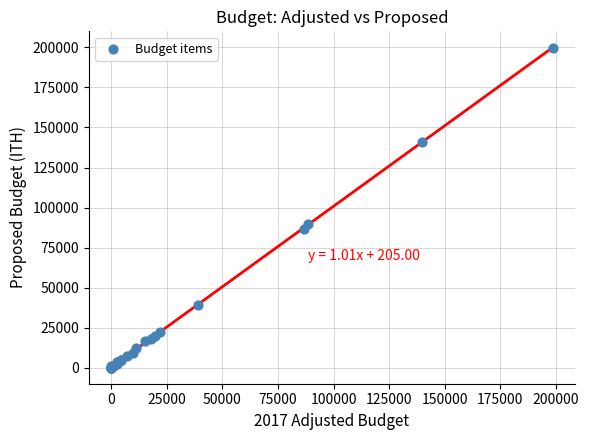

What Y value in the scatter plot is closest to 99971?

89939.5